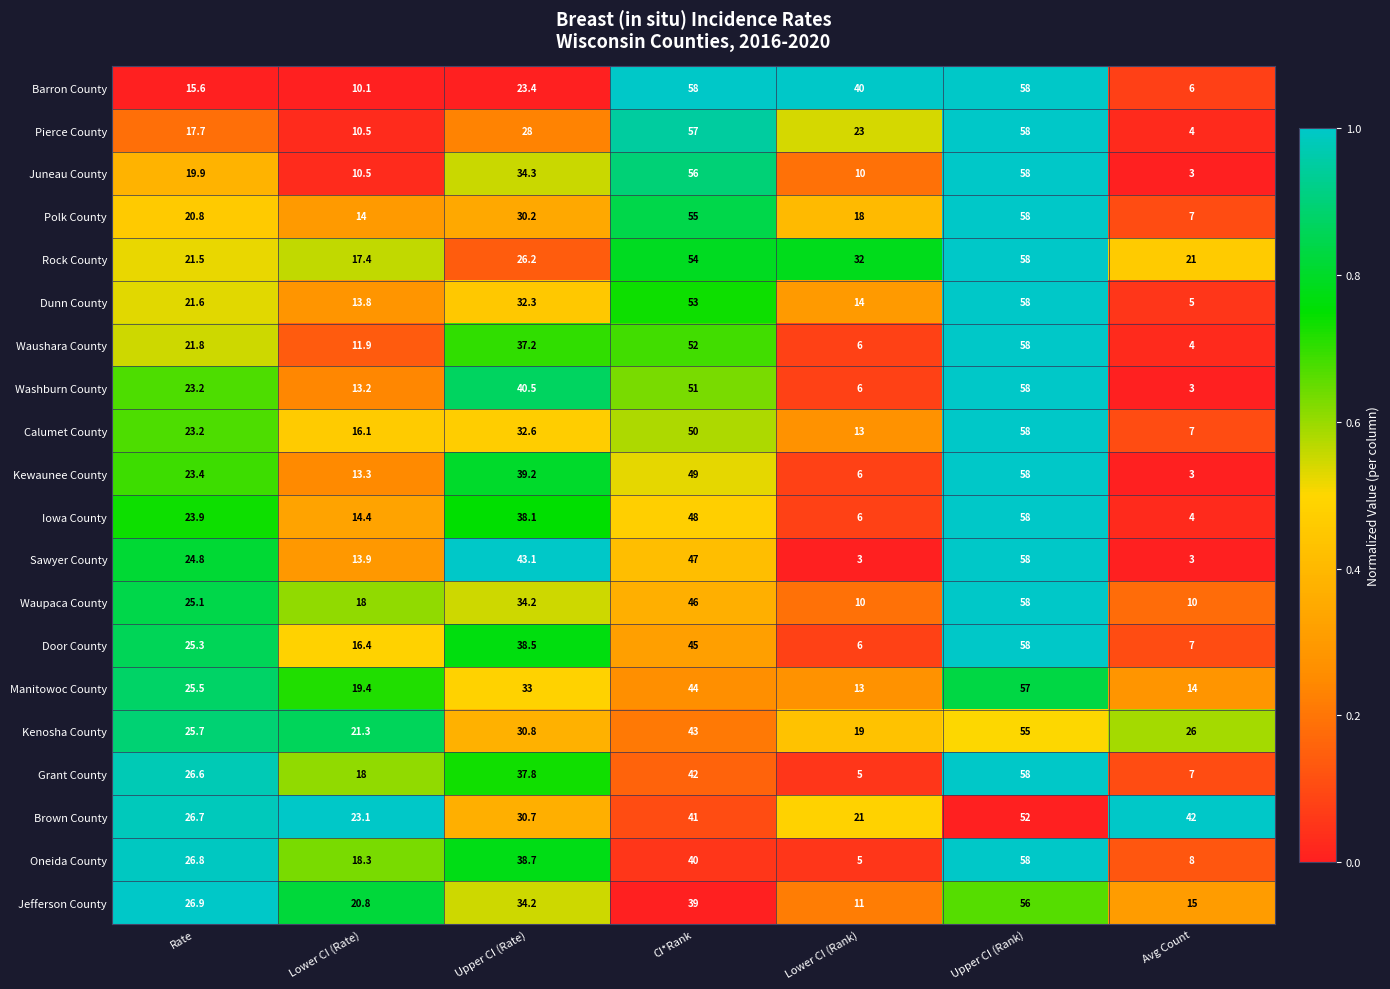

What is the difference between the maximum and minimum values in the Waushara County series?

54.0